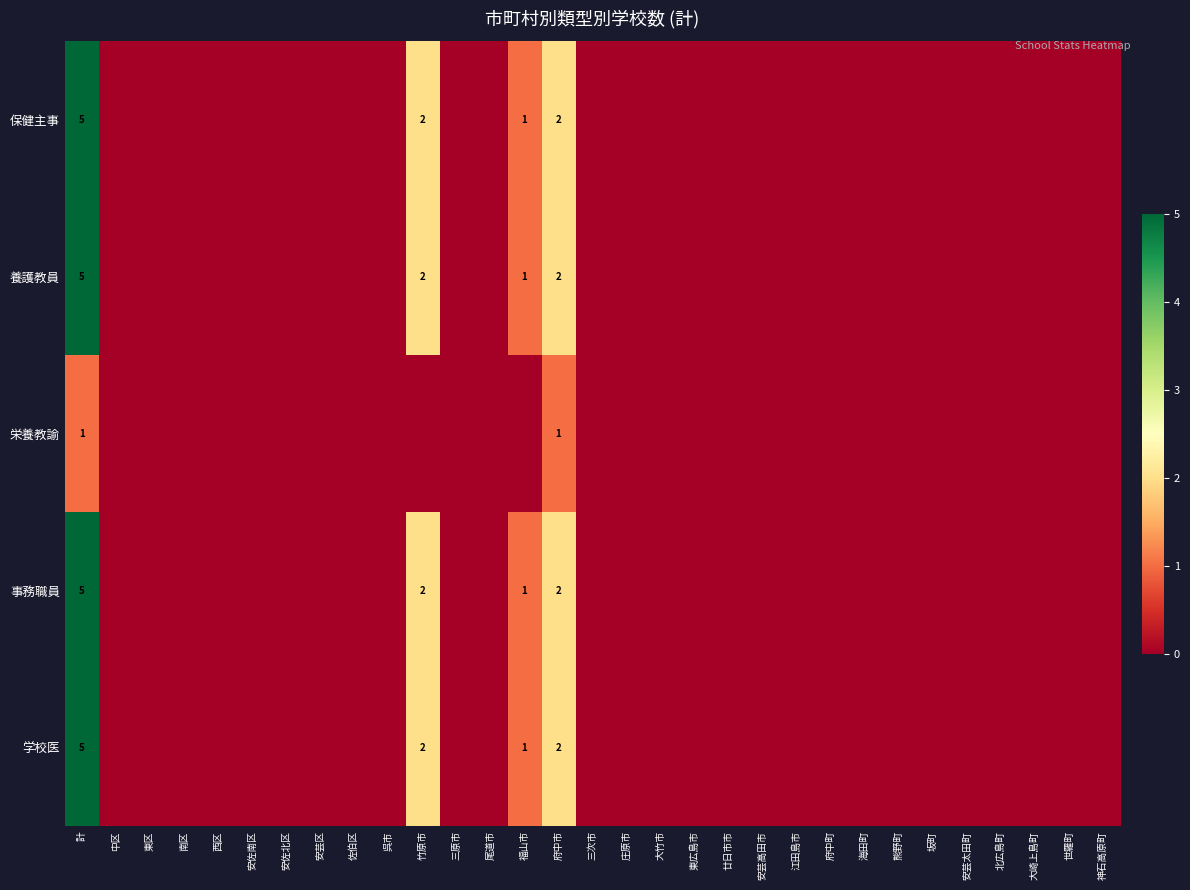

True or false: 栄養教諭 has a value of 1 at 計.

True